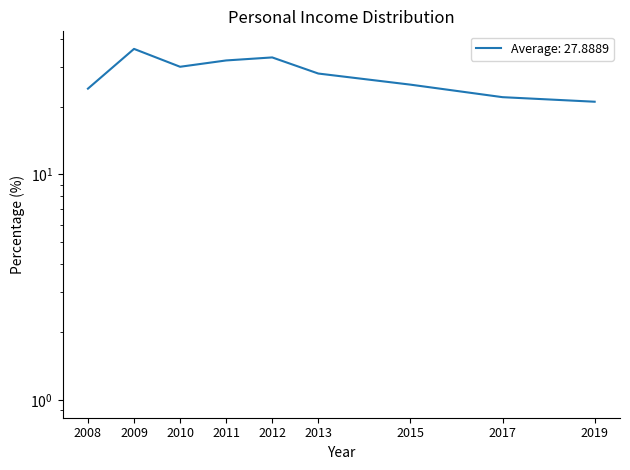

How many data points in USD 51-100 are above 26?

4